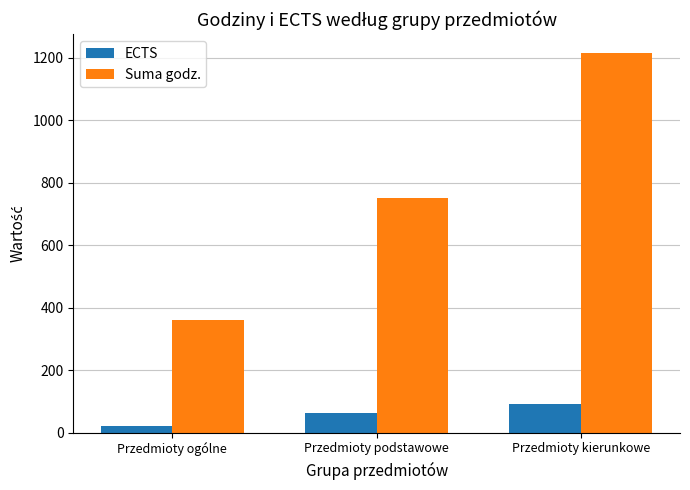

Which category has the lowest value in the Suma godz. series?

Przedmioty ogólne